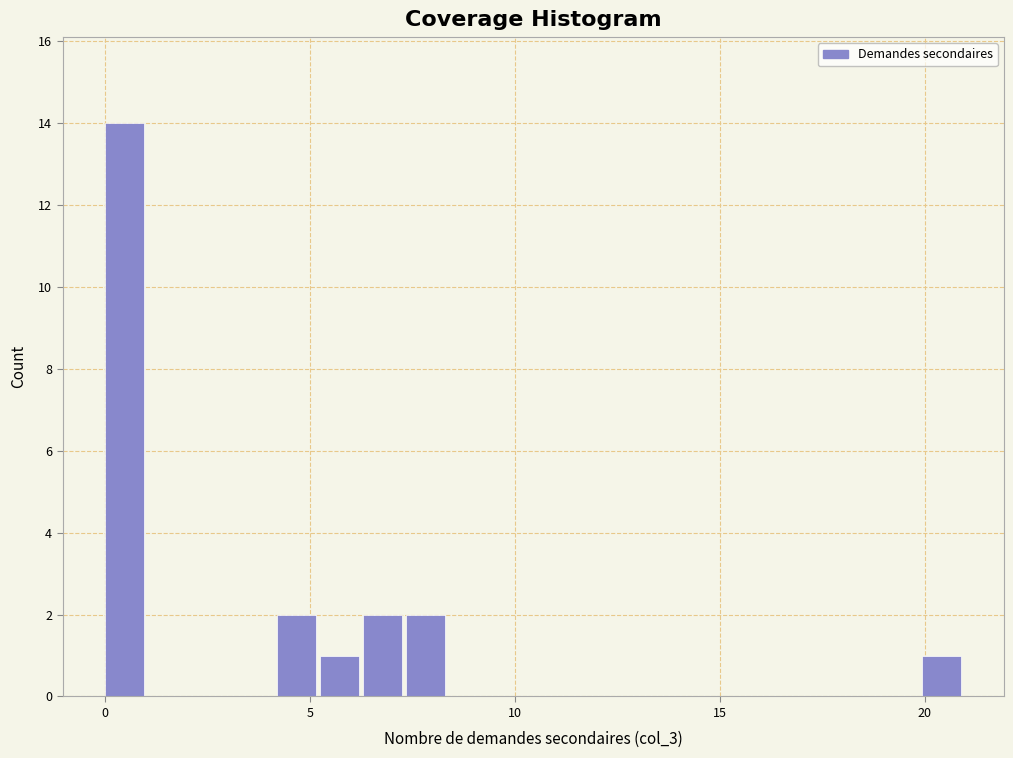

Around what value on the x-axis is the tallest bar? Give the approximate position of its centre, as read against the axis.

0.5